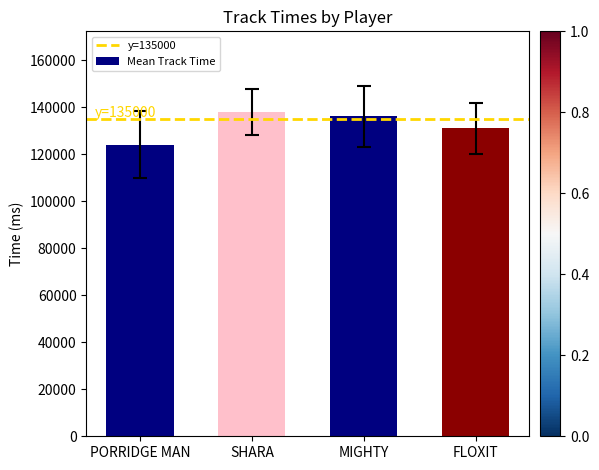

What is the maximum value shown in the chart?

137966.5